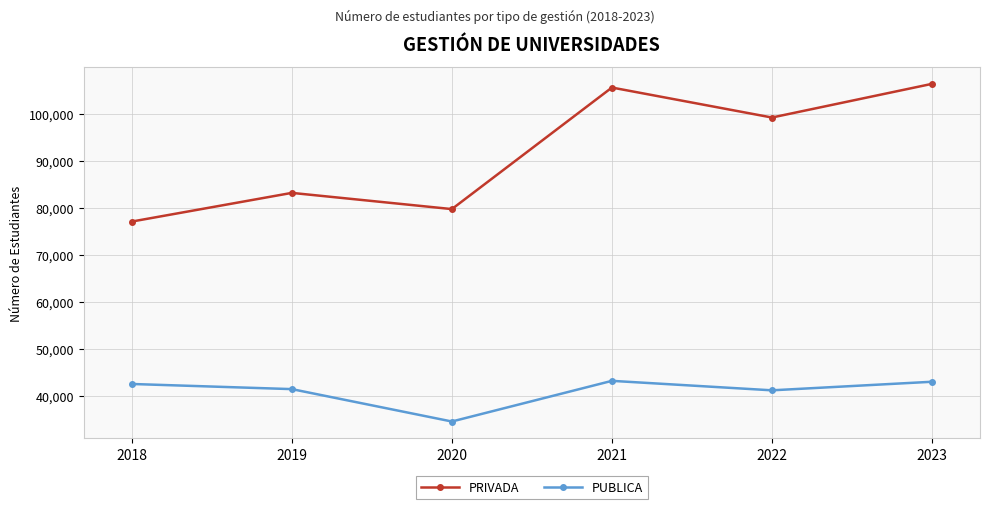

Does the chart display data point markers on the line(s)?

Yes